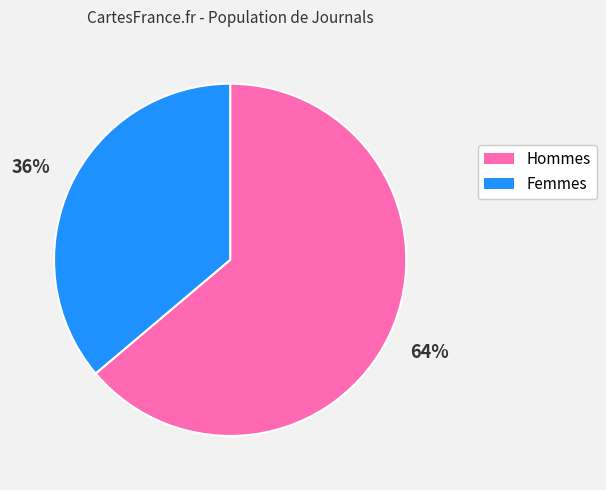

To the nearest percent, what is the average slice percentage?

50%